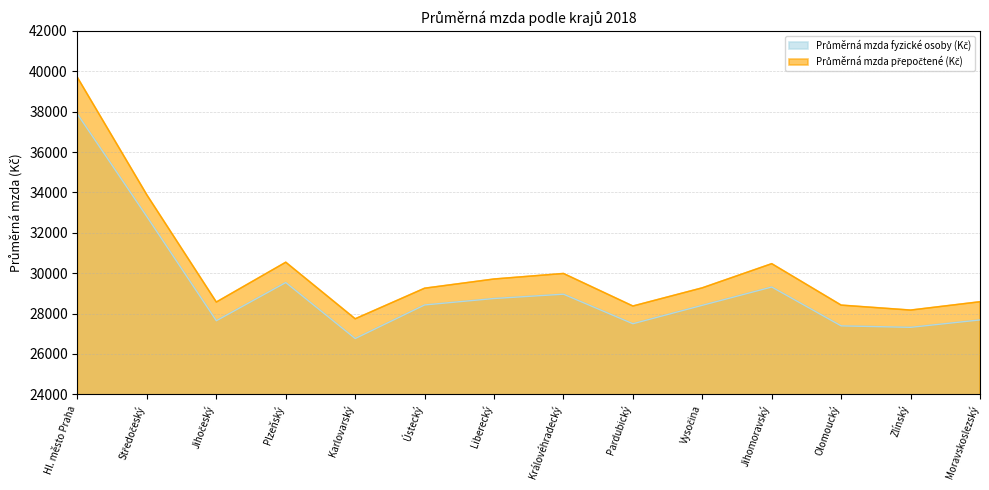

What position from the right is Karlovarský?

10